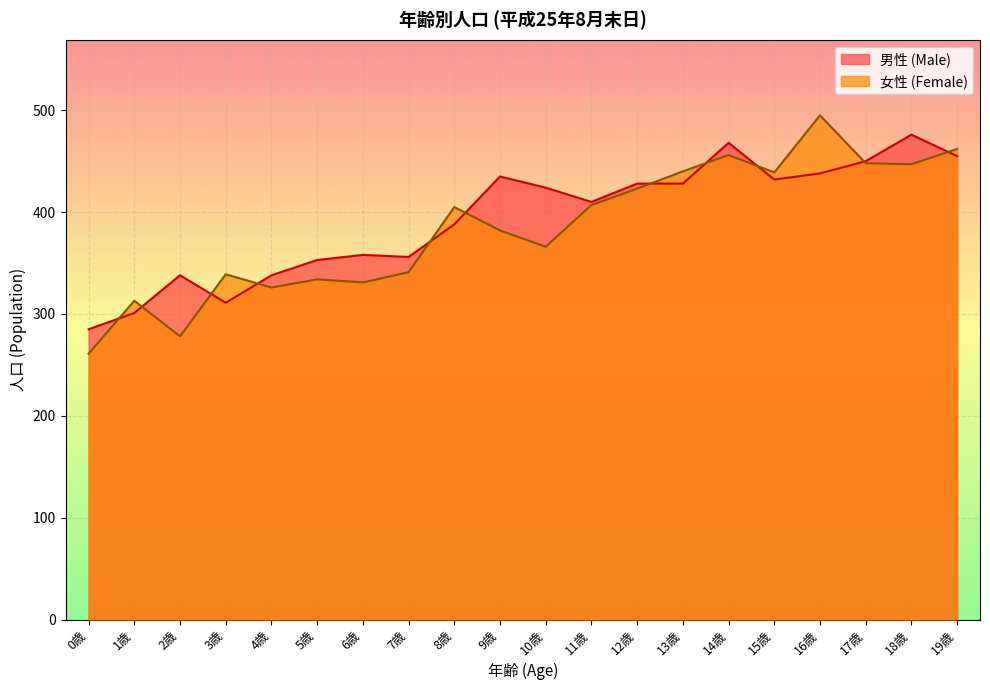

Reading left to right, extract all data points from this chart.

男性 (Male): 0歳=285	1歳=301	2歳=338	3歳=311	4歳=338	5歳=353	6歳=358	7歳=356	8歳=388	9歳=435	10歳=424	11歳=410	12歳=428	13歳=428	14歳=468	15歳=432	16歳=438	17歳=450	18歳=476	19歳=455
女性 (Female): 0歳=261	1歳=313	2歳=278	3歳=339	4歳=326	5歳=334	6歳=331	7歳=341	8歳=405	9歳=382	10歳=366	11歳=407	12歳=423	13歳=440	14歳=456	15歳=439	16歳=495	17歳=448	18歳=447	19歳=462